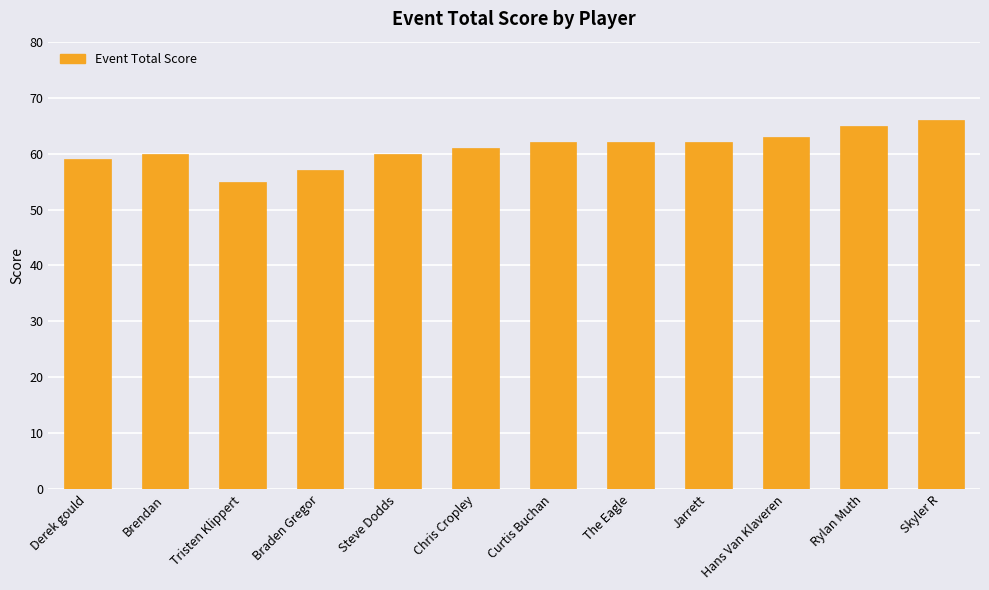

Reading left to right, extract all data points from this chart.

Derek gould=59	Brendan=60	Tristen Klippert=55	Braden Gregor=57	Steve Dodds=60	Chris Cropley=61	Curtis Buchan=62	The Eagle=62	Jarrett=62	Hans Van Klaveren=63	Rylan Muth=65	Skyler R=66